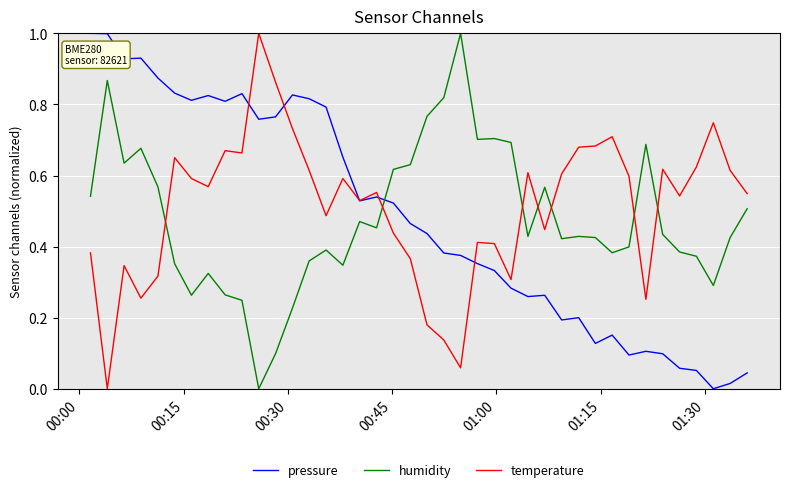

Which series has the largest total across all categories?

temperature